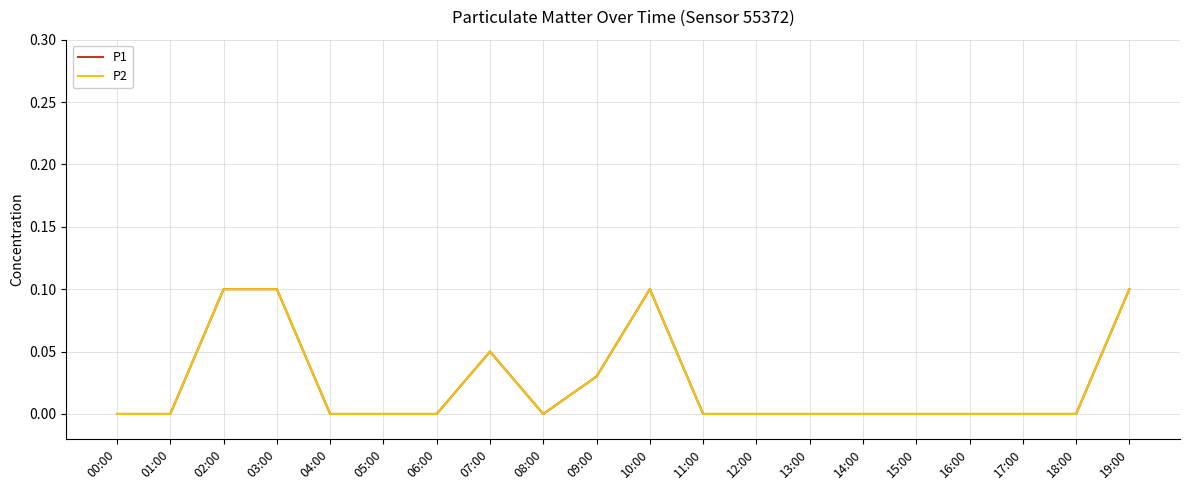

Does the chart display data point markers on the line(s)?

No